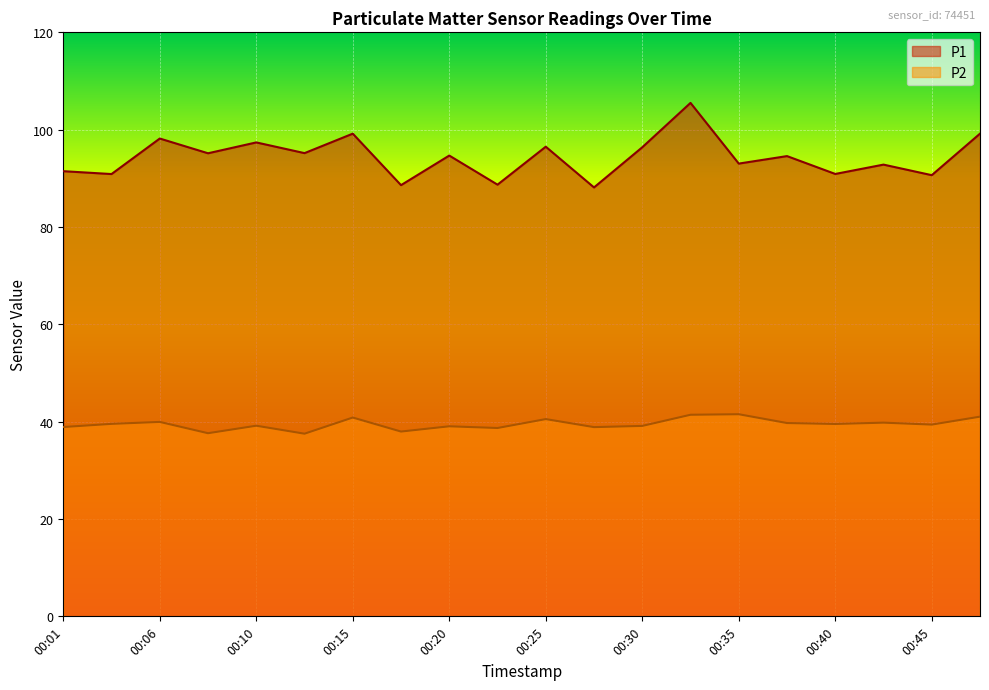

What is the average value of the P2 series?

39.5